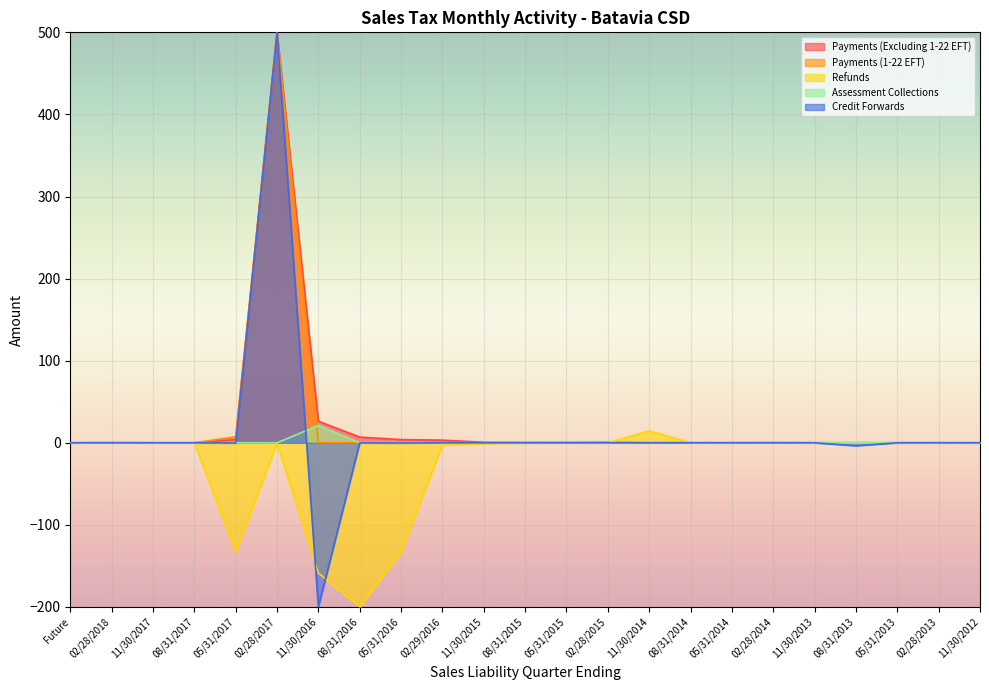

What is the total value across all series at 02/28/2017?

1499.3